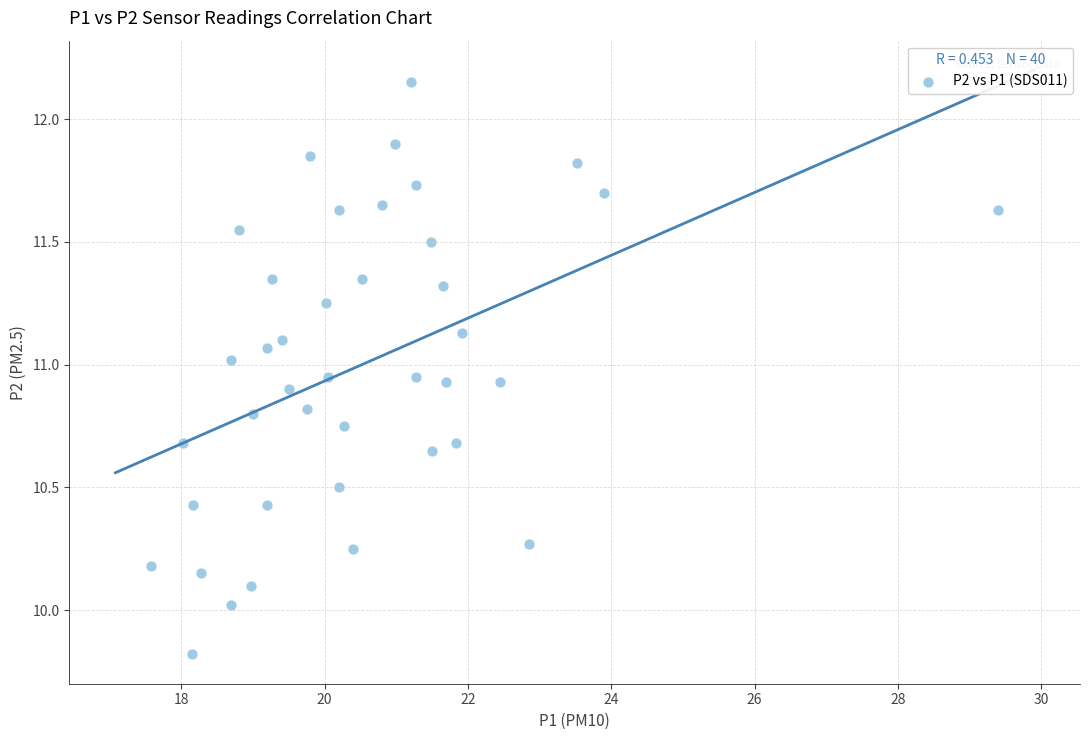

What is the range of Y values (max minus min)?

2.3